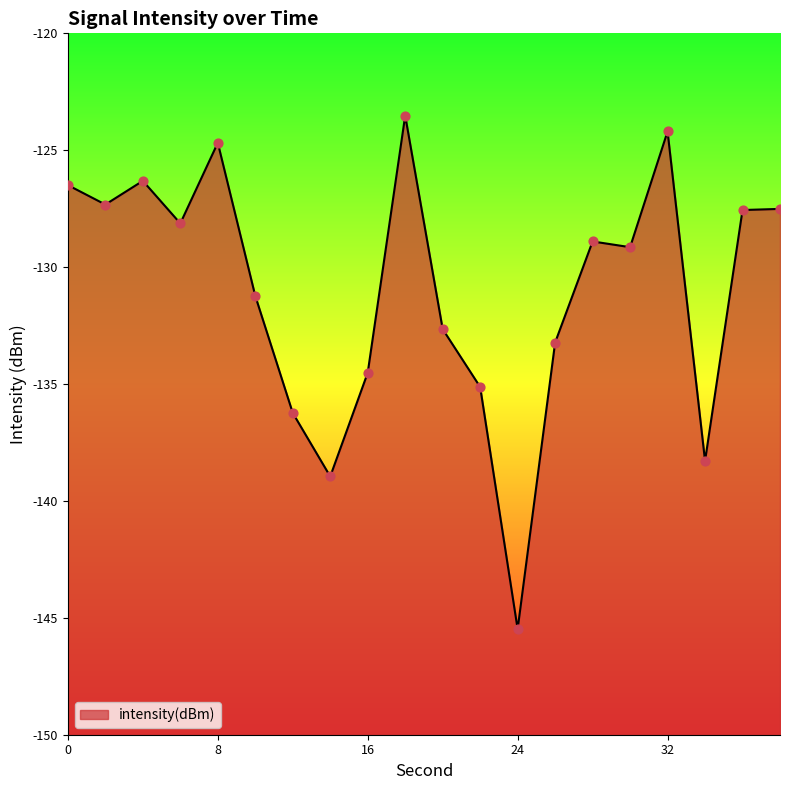

What is the change in value from 0 to 20?

-6.2